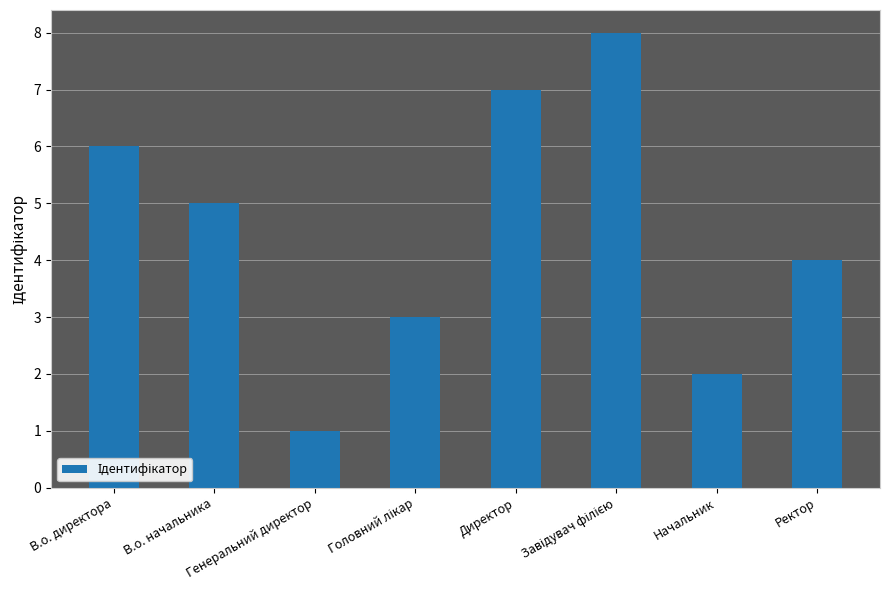

What is the difference between the maximum and second lowest values?

6